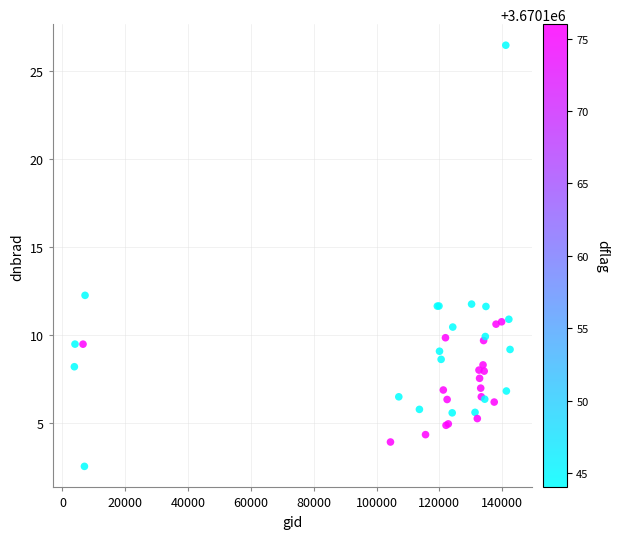

What Y value in the scatter plot is closest to 14?

12.3